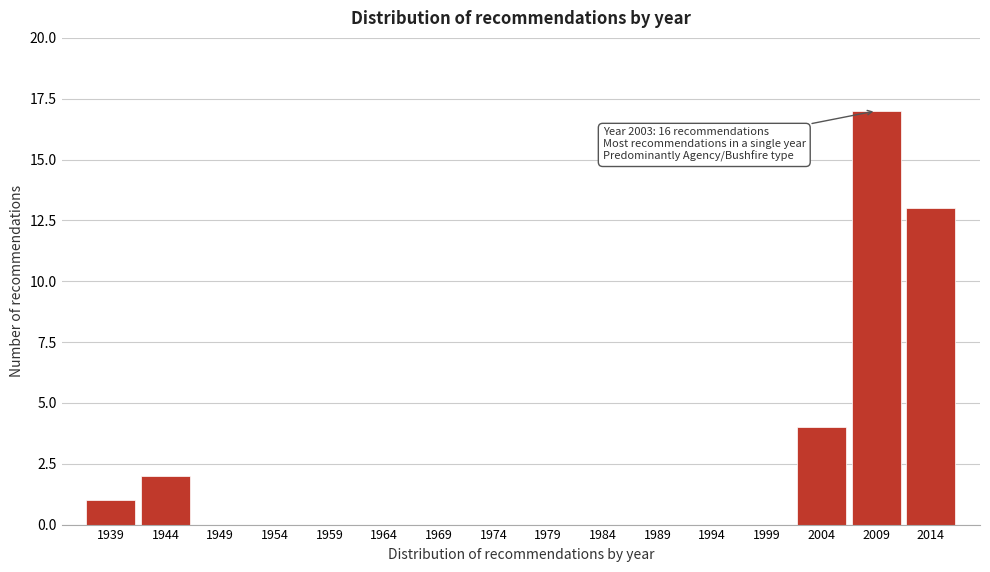

Reading right to left, list all the values displayed in this chart.

2014=13	2009=17	2004=4	1999=0	1994=0	1989=0	1984=0	1979=0	1974=0	1969=0	1964=0	1959=0	1954=0	1949=0	1944=2	1939=1